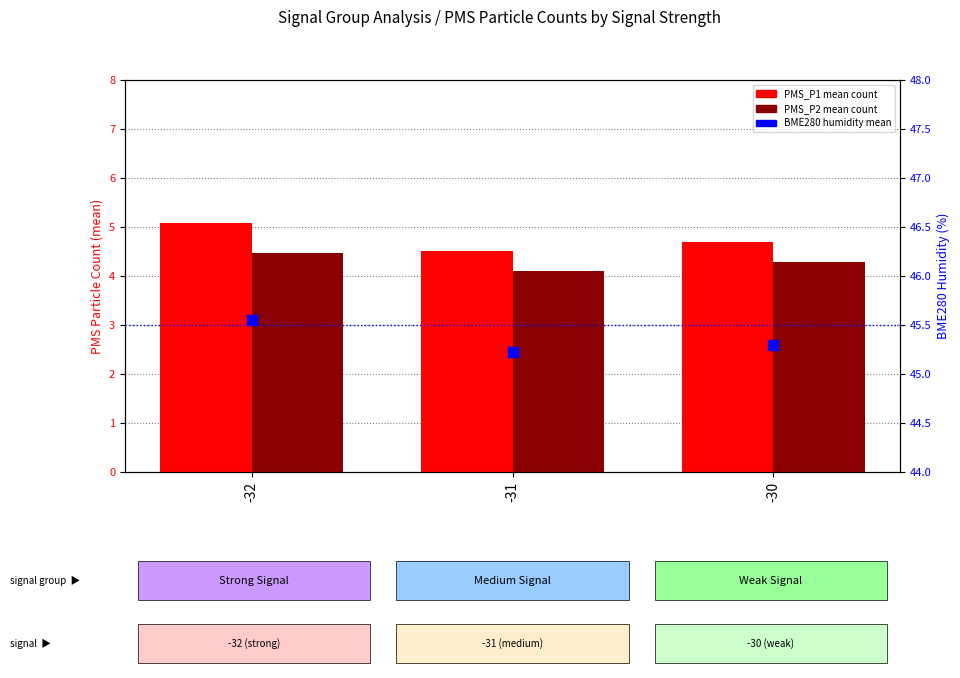

Which series has the largest total across all categories?

BME280 Humidity